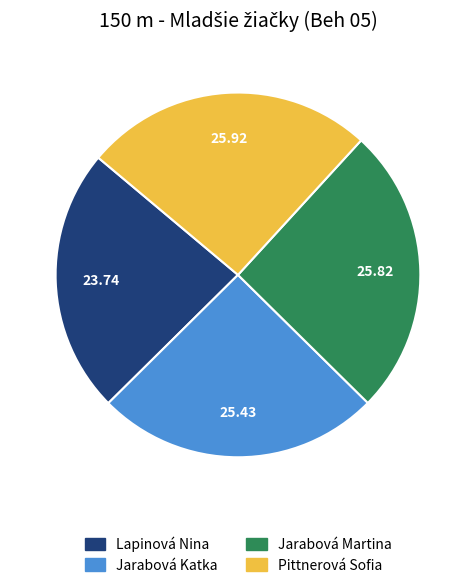

Does Pittnerová Sofia represent more than half of the total?

No